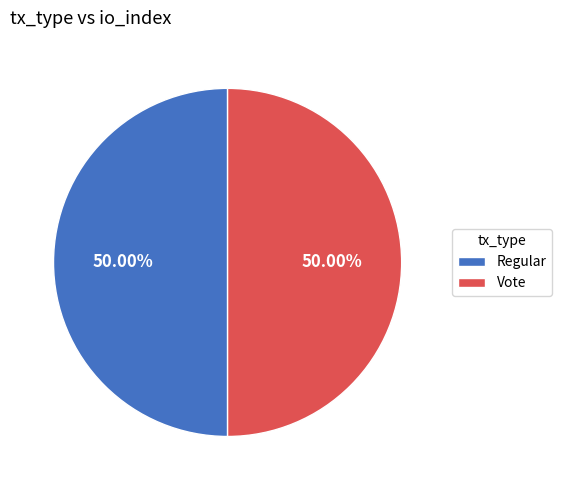

How many segments does this pie chart have?

2